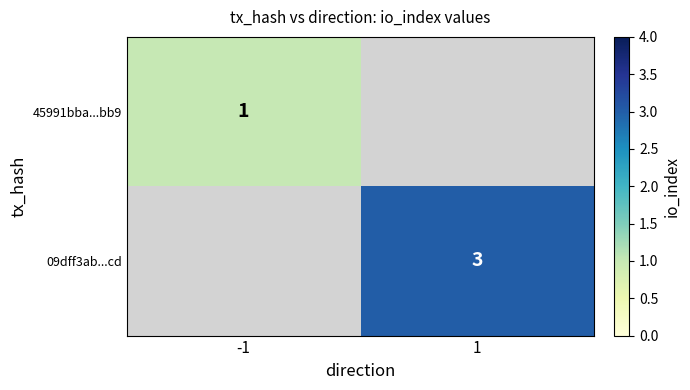

True or false: 09dff3ab...cd has a value of 3 at 1.

True